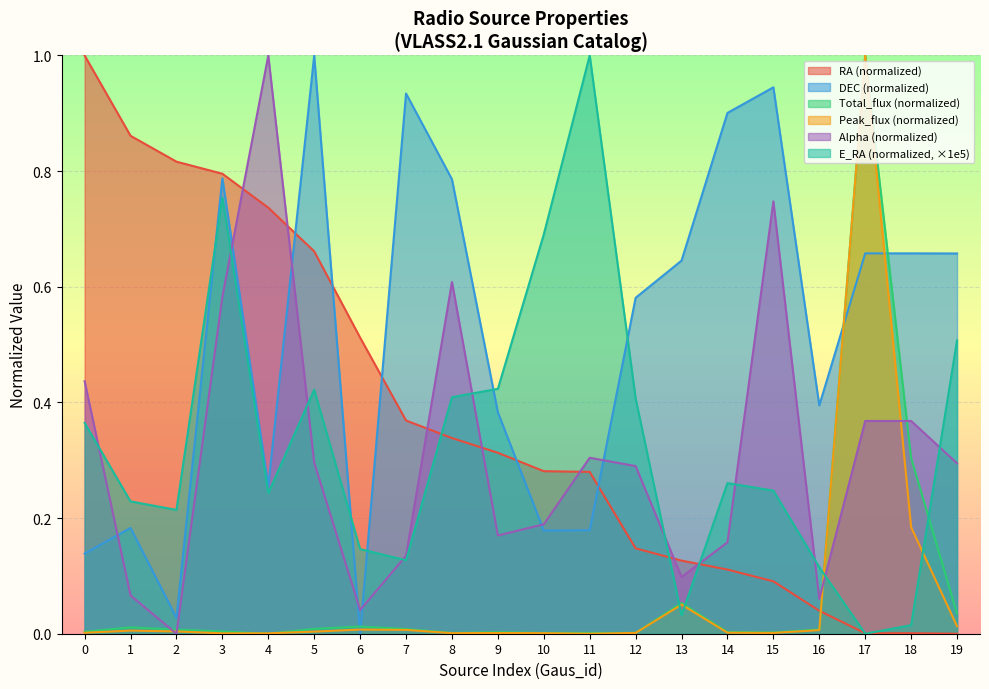

The value of E_RA at 5 is 0.6. True or false?

False